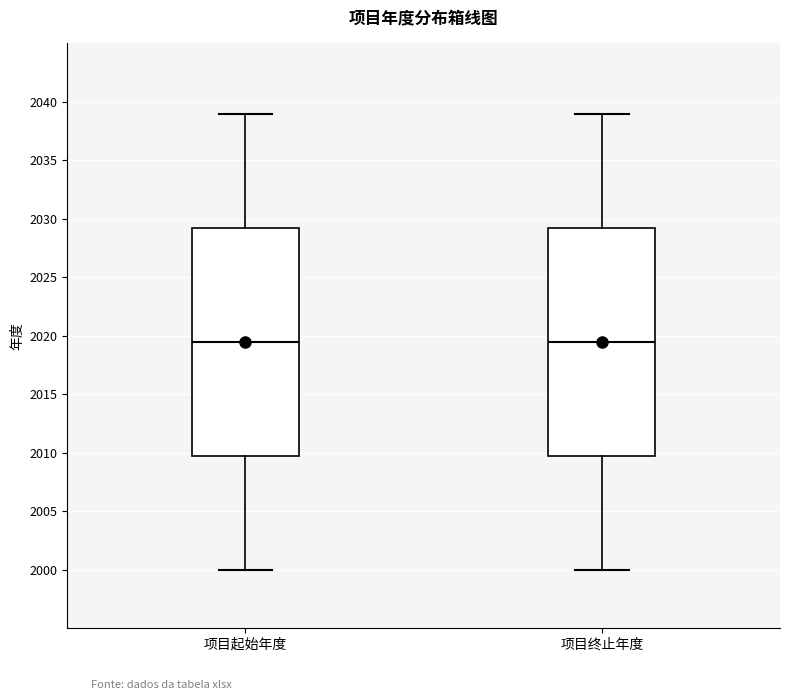

Where is the lower edge of the box for 项目终止年度 on the y-axis? The values are not printed on the chart, so give them approximately, as read against the axis.

2010.0